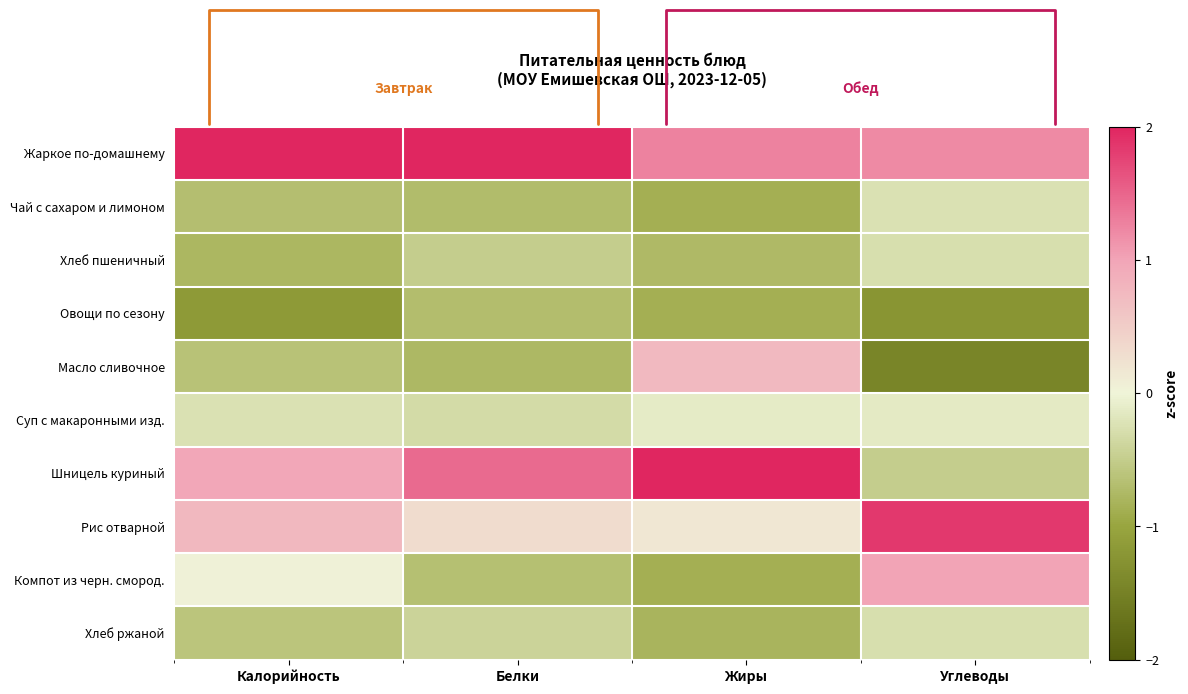

True or false: Хлеб ржаной has a value of -0.9 at Калорийность.

False